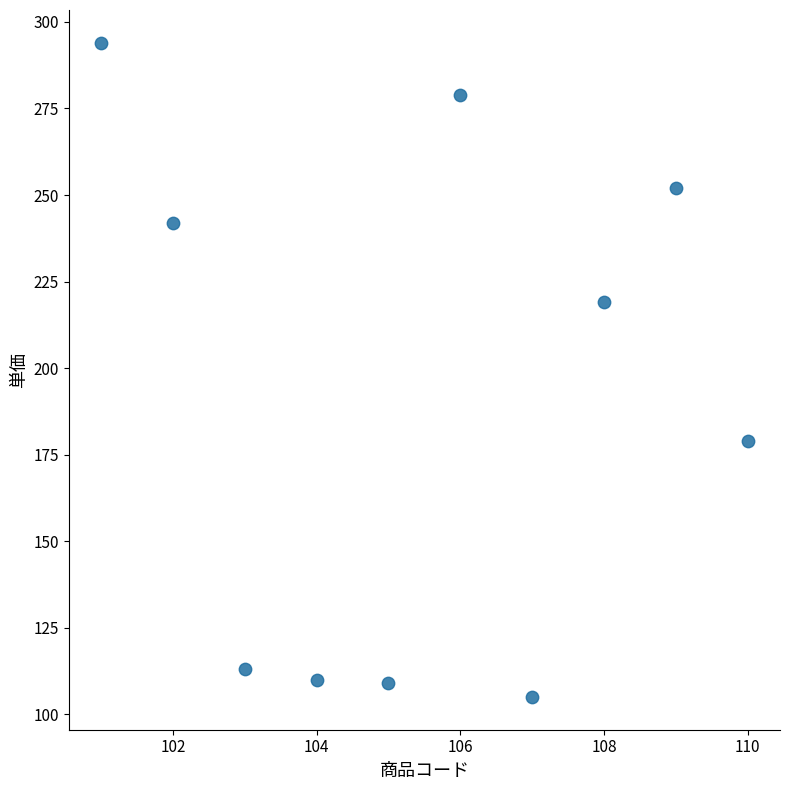

What is the average X value?

106